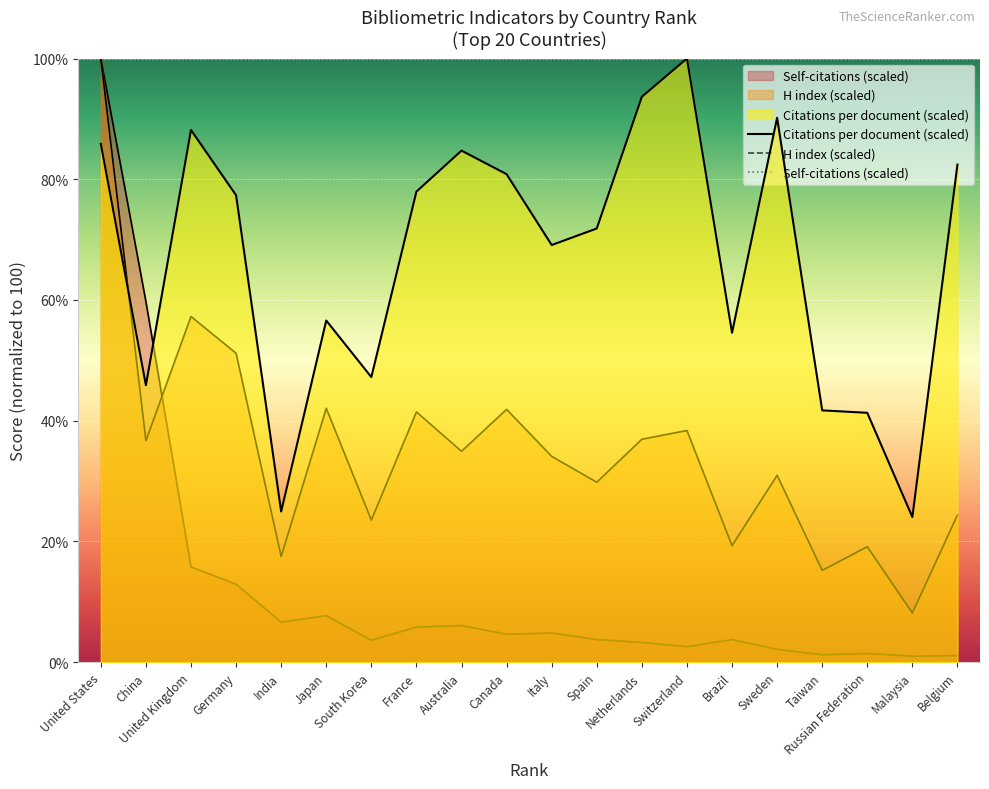

Between Australia and France, which is larger?

Australia